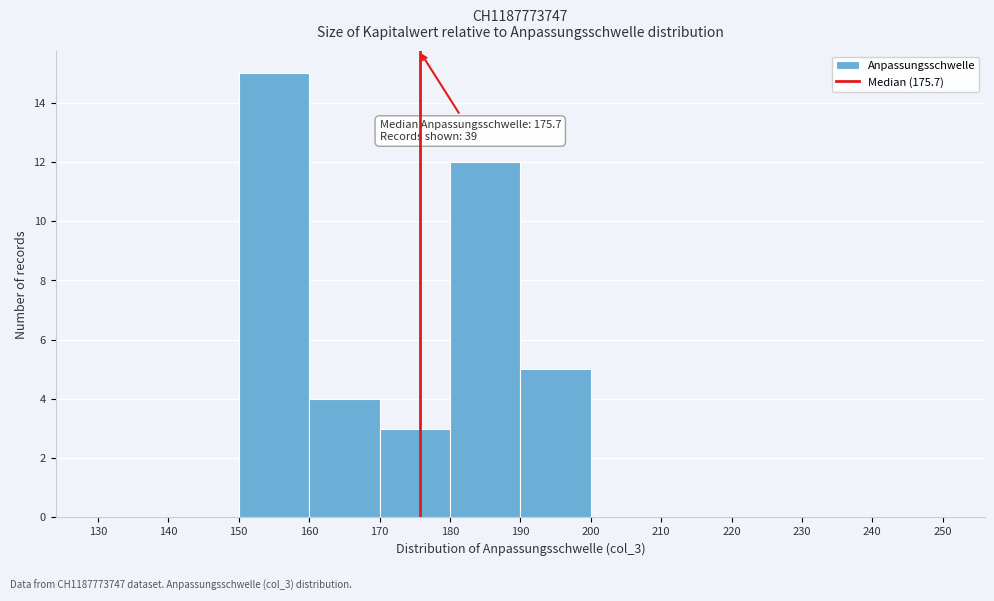

Over which range of the x-axis is the bar tallest?

150 to 160